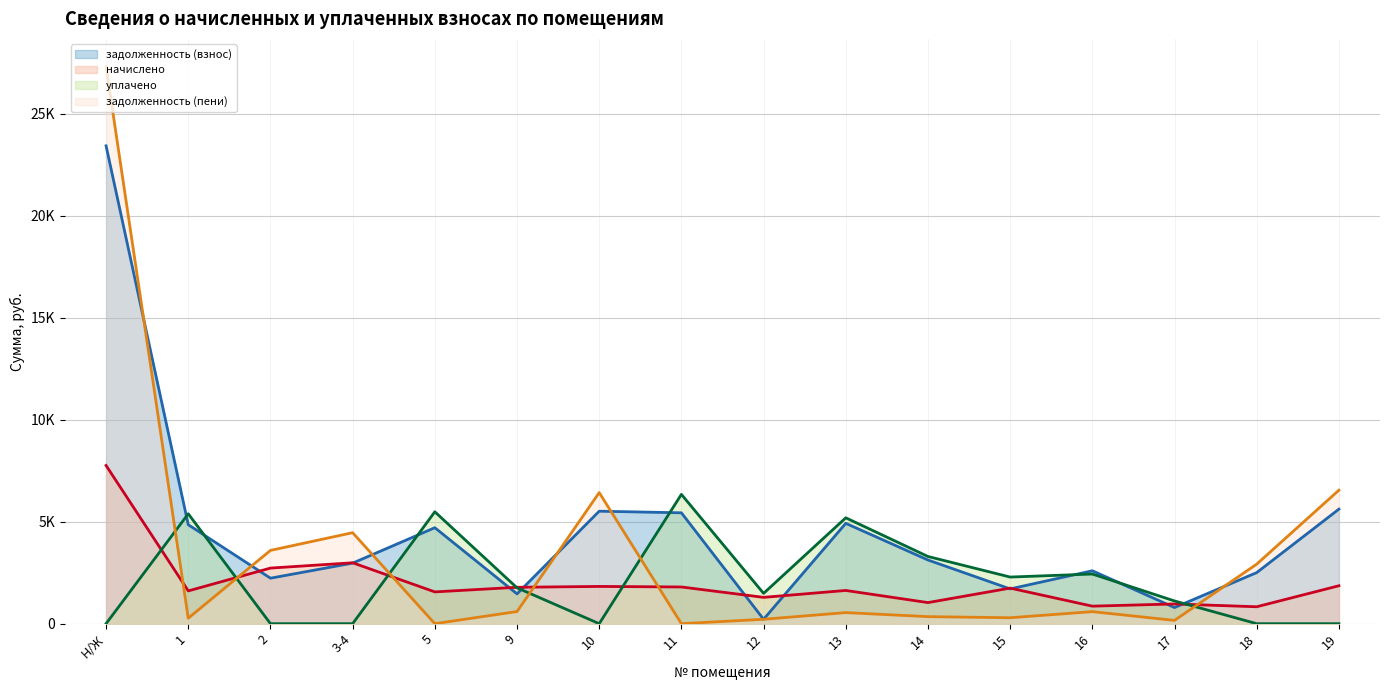

What is the sum of the начислено values at 15 and 19?

3604.7